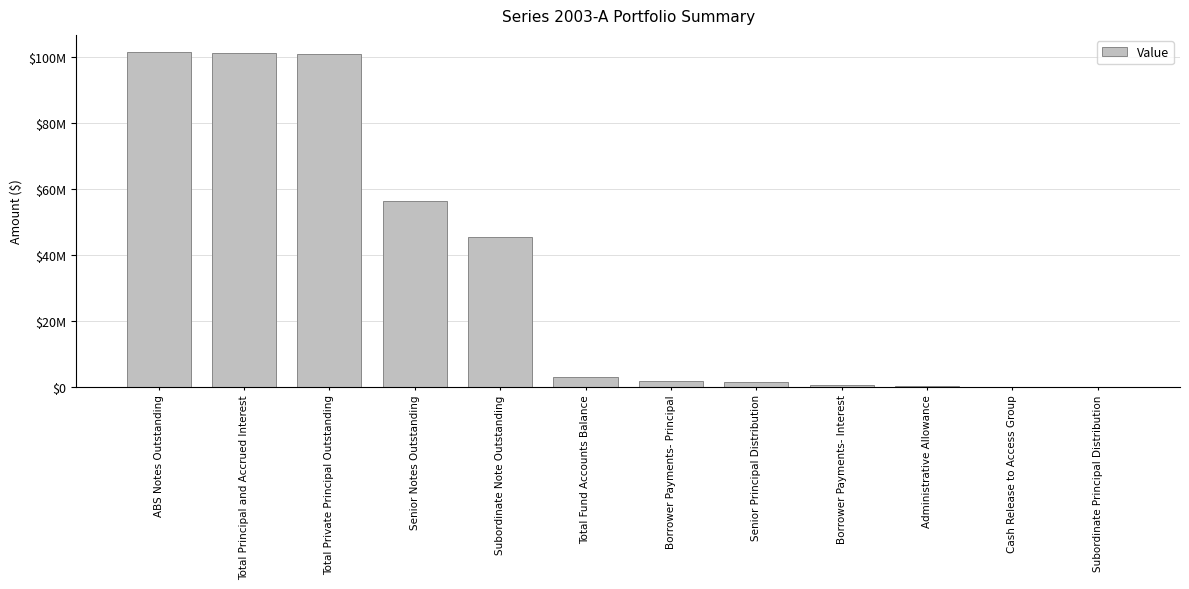

Are the bars horizontal?

No